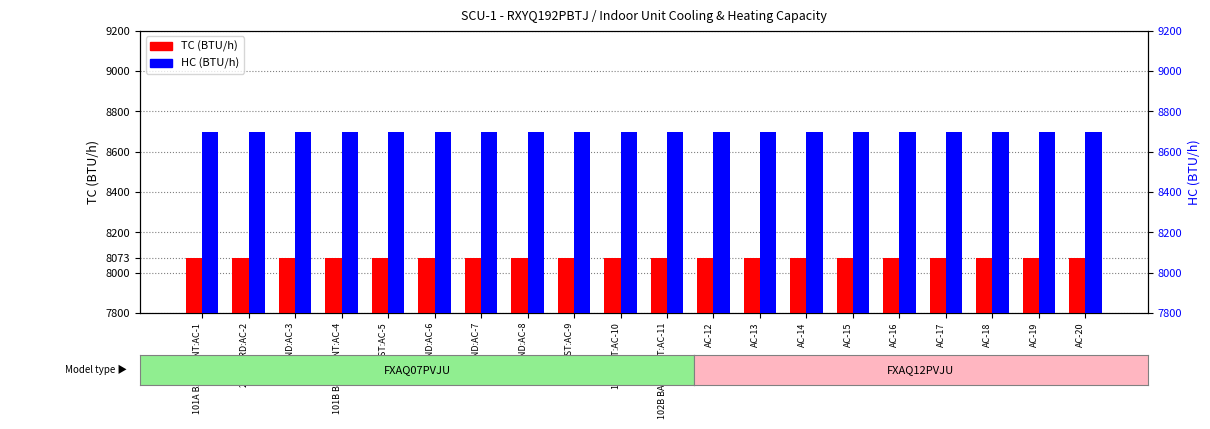

Rank the series by their average value, from highest to lowest.

HC (BTU/h), TC (BTU/h)